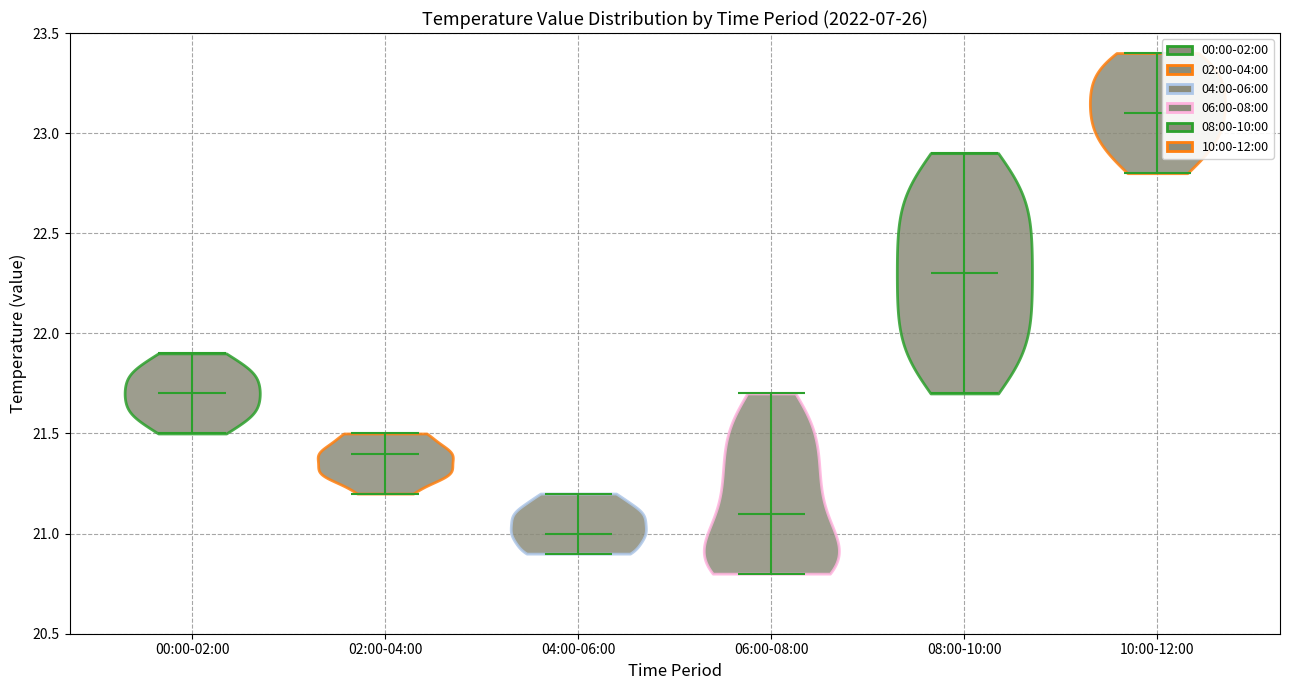

Reading left to right, read every violin against the y-axis: where its median line is, and the lowest and highest points it reaches. The values are not printed on the chart, so give them approximately, as read against the axis.

00:00-02:00: median line 21.7, lowest point 21.5, highest point 21.9
02:00-04:00: median line 21.4, lowest point 21.2, highest point 21.5
04:00-06:00: median line 21.0, lowest point 20.9, highest point 21.2
06:00-08:00: median line 21.1, lowest point 20.8, highest point 21.7
08:00-10:00: median line 22.3, lowest point 21.7, highest point 22.9
10:00-12:00: median line 23.1, lowest point 22.8, highest point 23.4